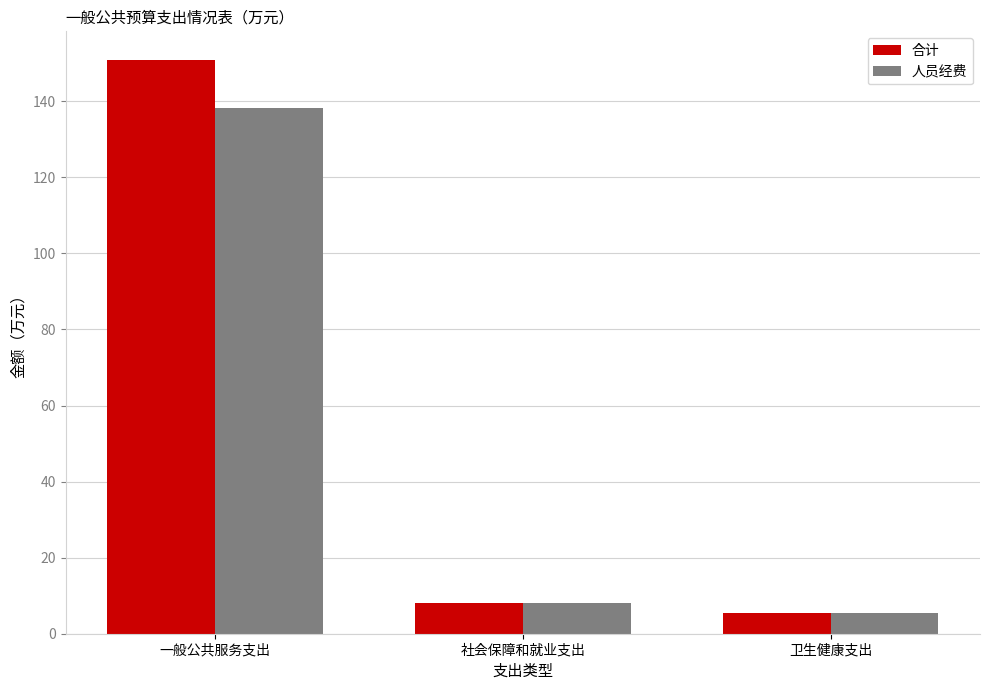

What position from the left is 社会保障和就业支出?

2